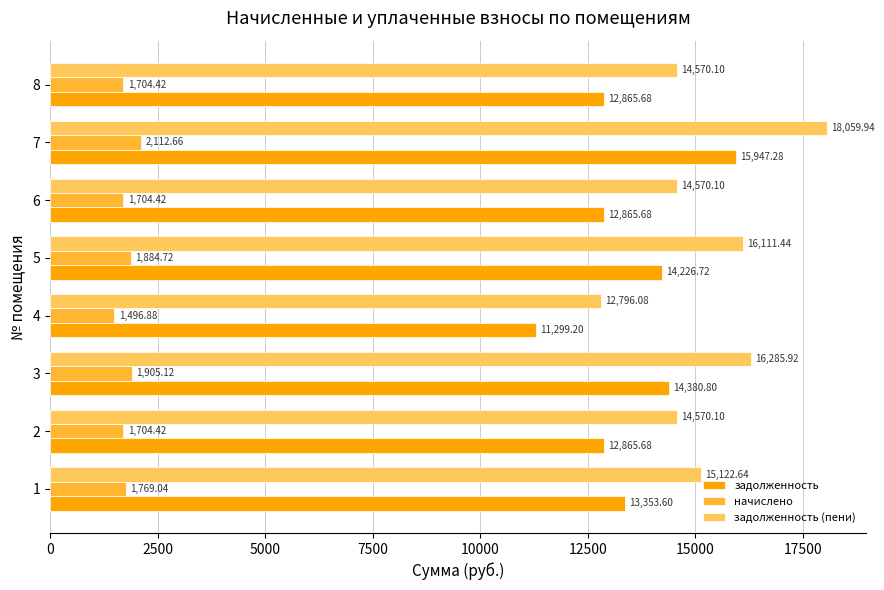

At 2, list the series in order from largest to smallest.

задолженность (пени), задолженность, начислено